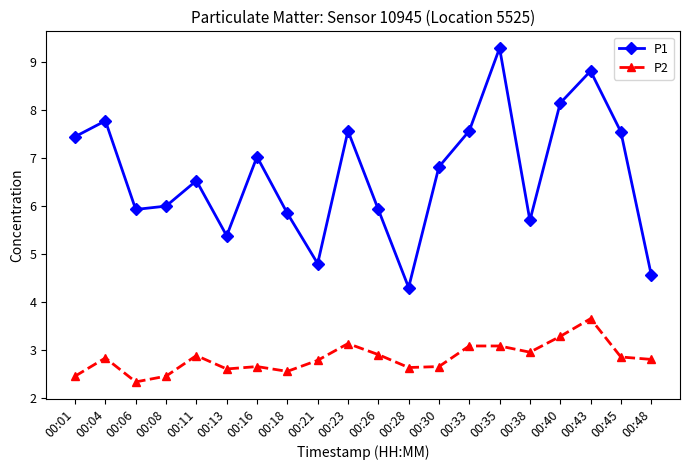

True or false: P1 and P2 cross at least once.

False